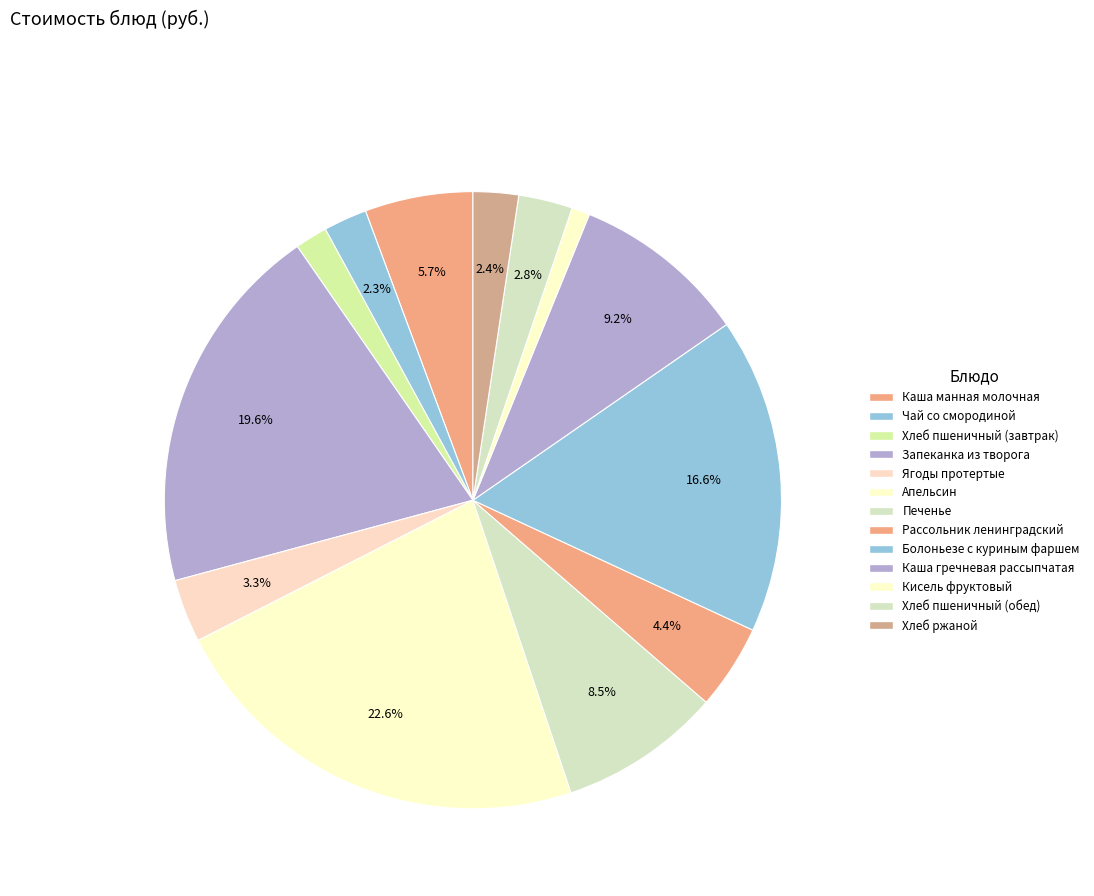

Combined, do Запеканка из творога and Апельсин account for over 50%?

No